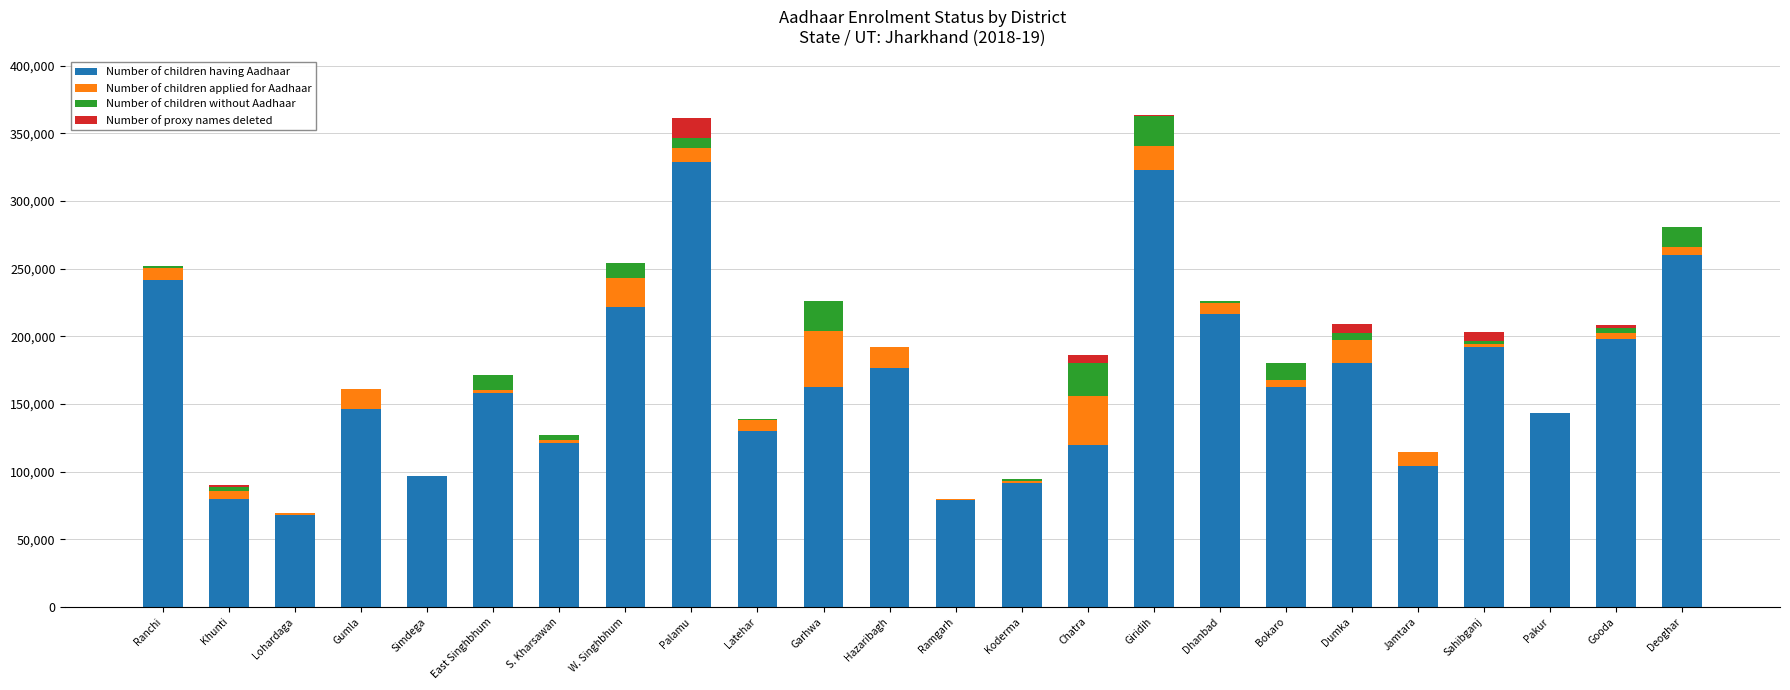

Is it true that Number of children having Aadhaar equals 297121 at Dumka?

False